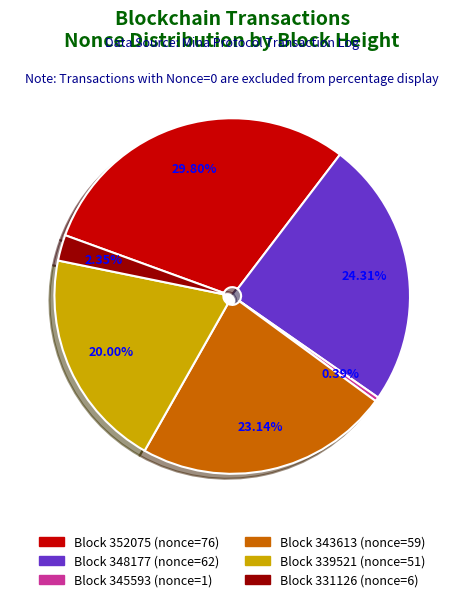

Does any single category account for the majority?

No